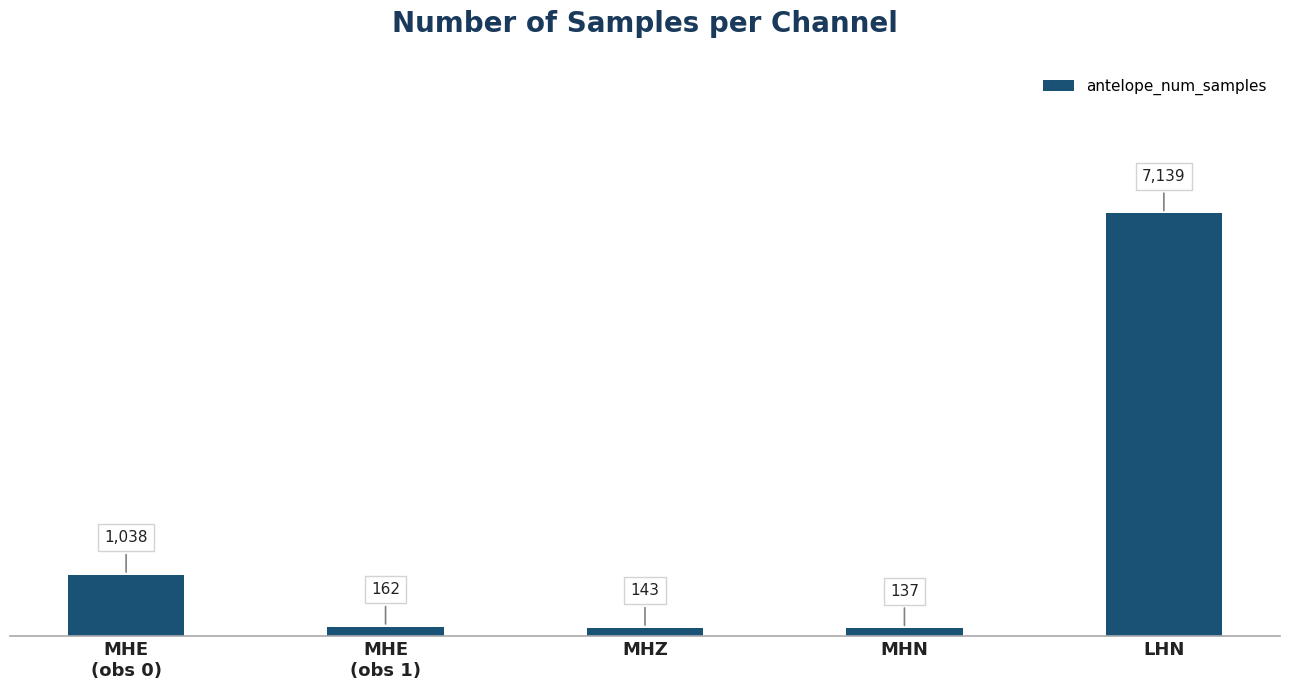

Is it true that the value at MHZ is 143?

True